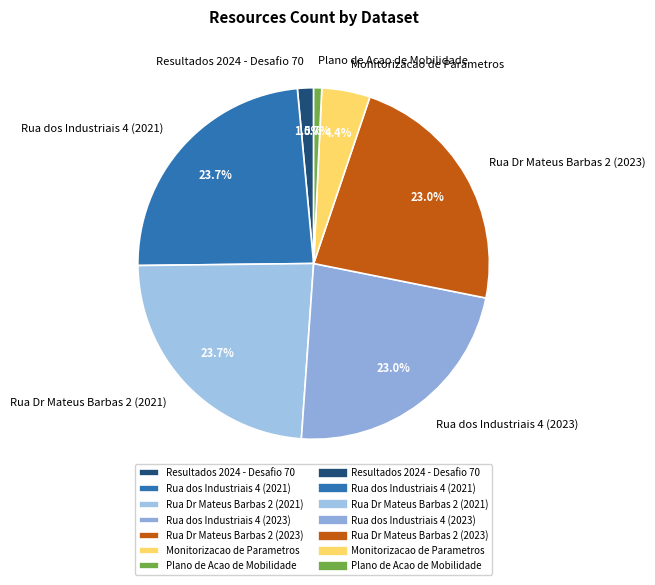

Approximately how many times larger is the value at Rua dos Industriais 4 (2023) compared to Rua Dr Mateus Barbas 2 (2021)?

1.0